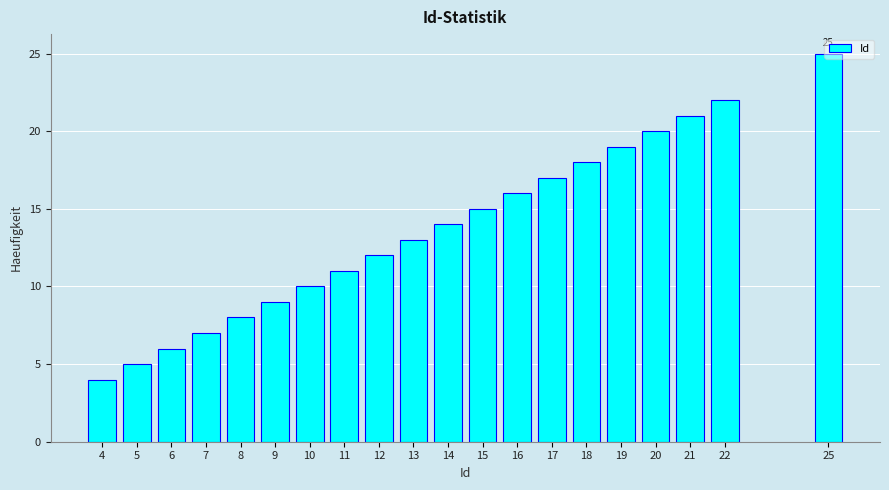

True or false: the data shows 11 at 11.

True